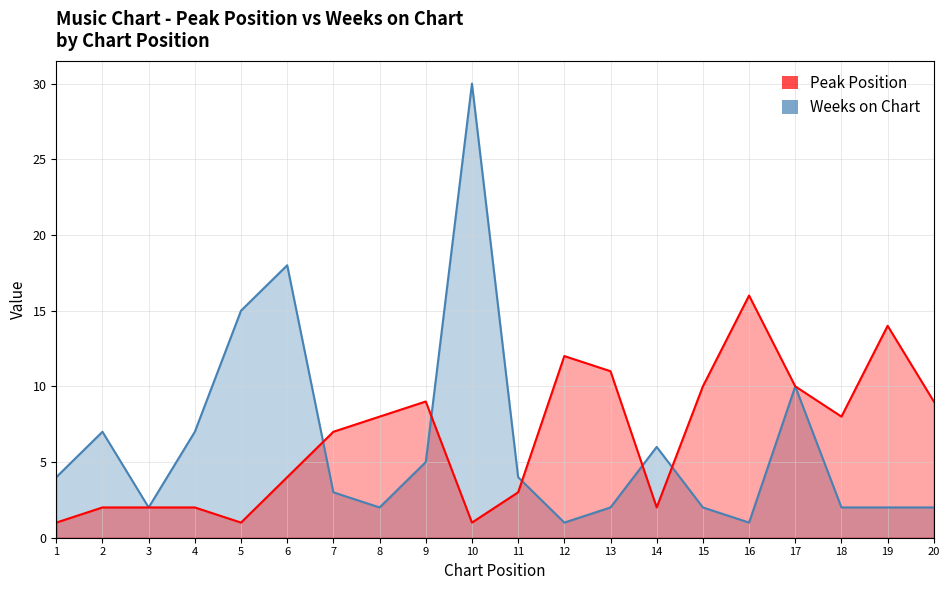

What is the sum of the Peak Position values at 12 and 19?

26